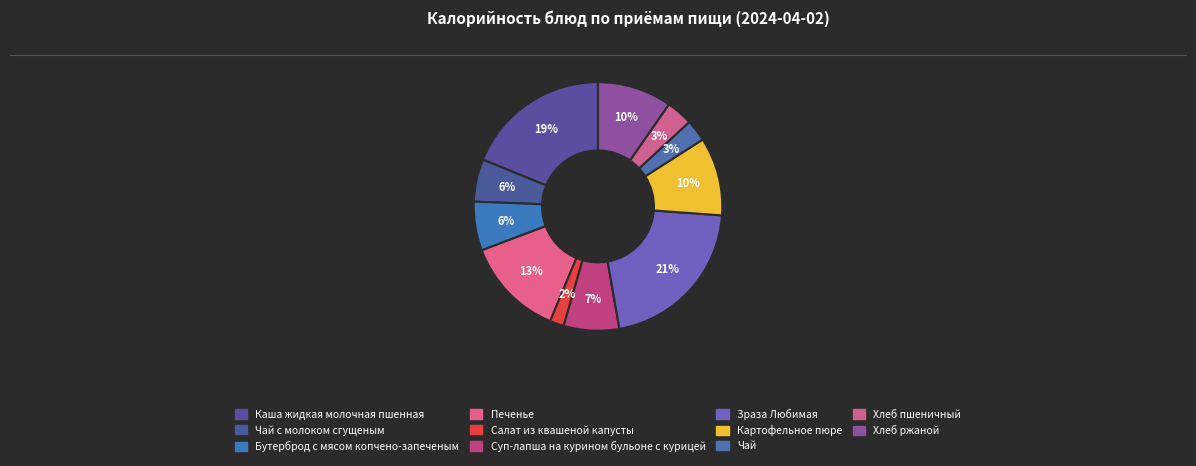

How much of the chart is everything except Хлеб пшеничный?

96.5%